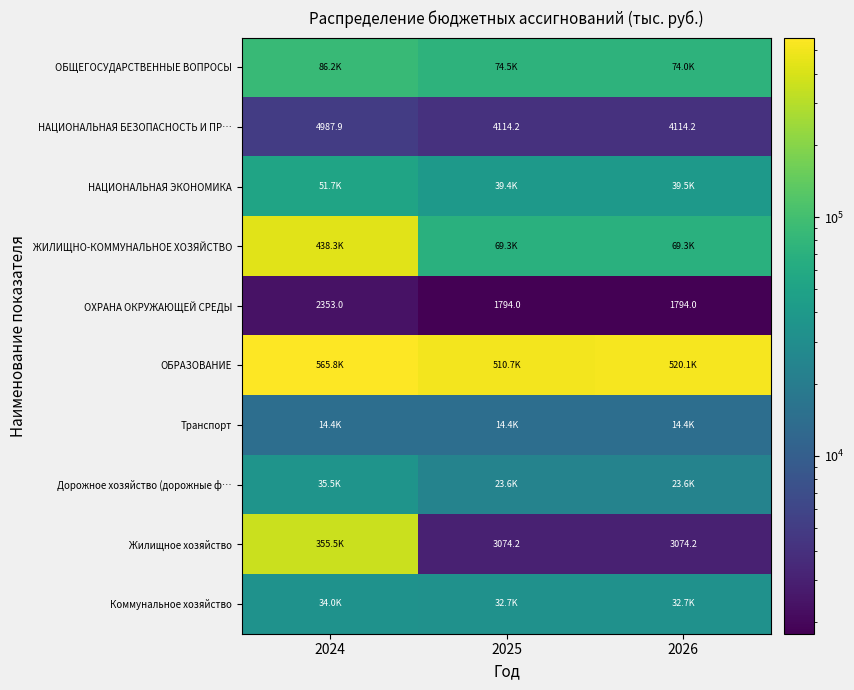

How many categories are shown in the chart?

3